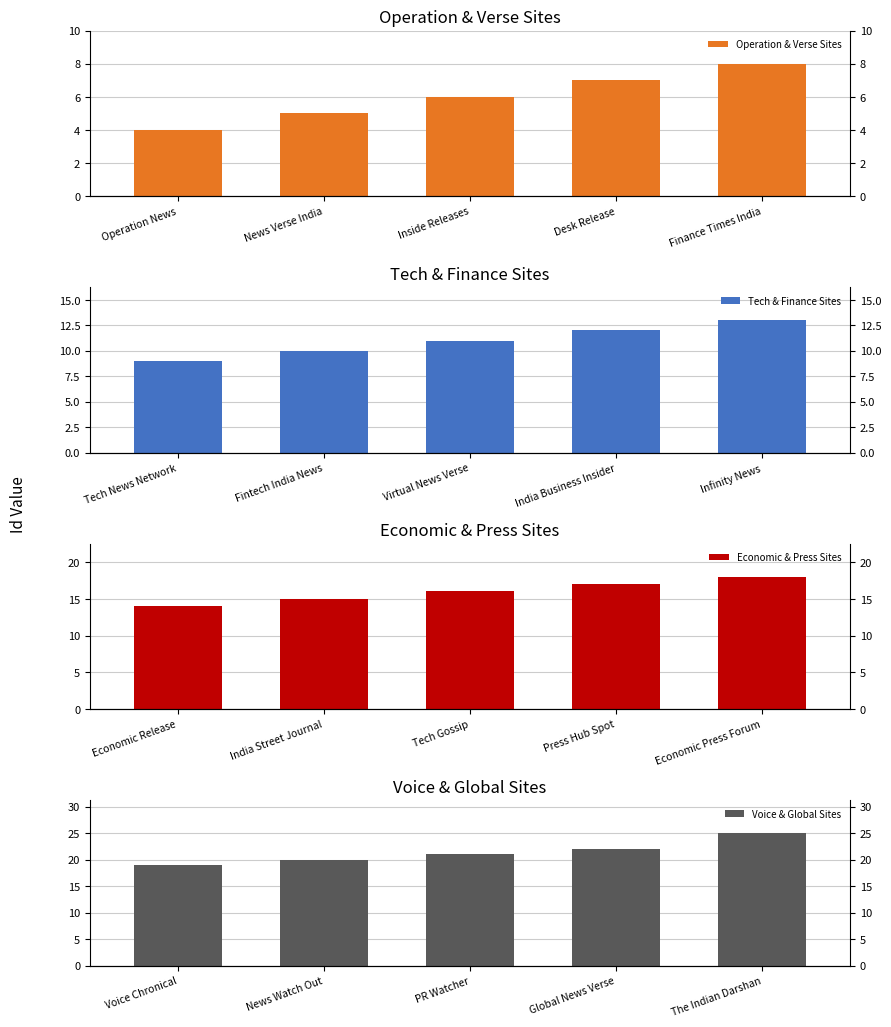

Which series has the largest range (max minus min)?

Voice & Global Sites